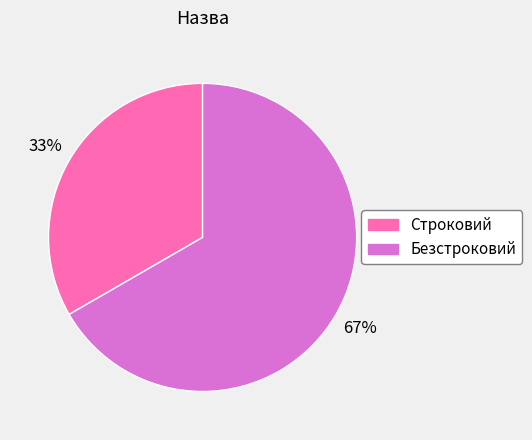

Which slice is the smallest?

Строковий